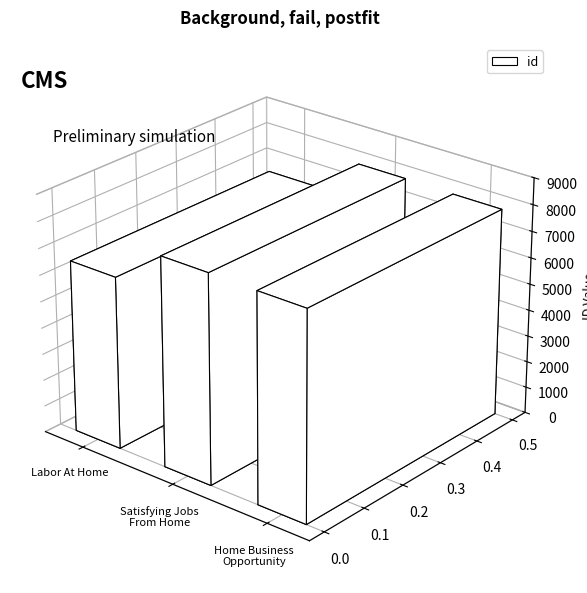

At which category does the chart reach its minimum across all series?

Labor At Home In I Would Say The Travel